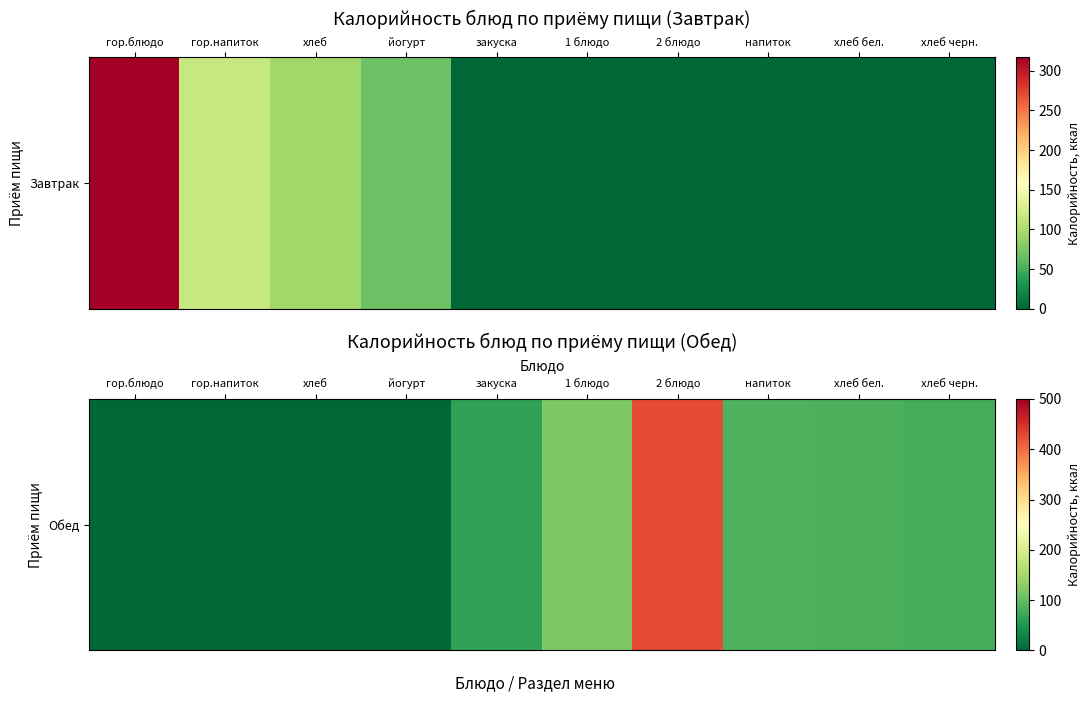

True or false: the data shows 230.2 at хлеб.

False